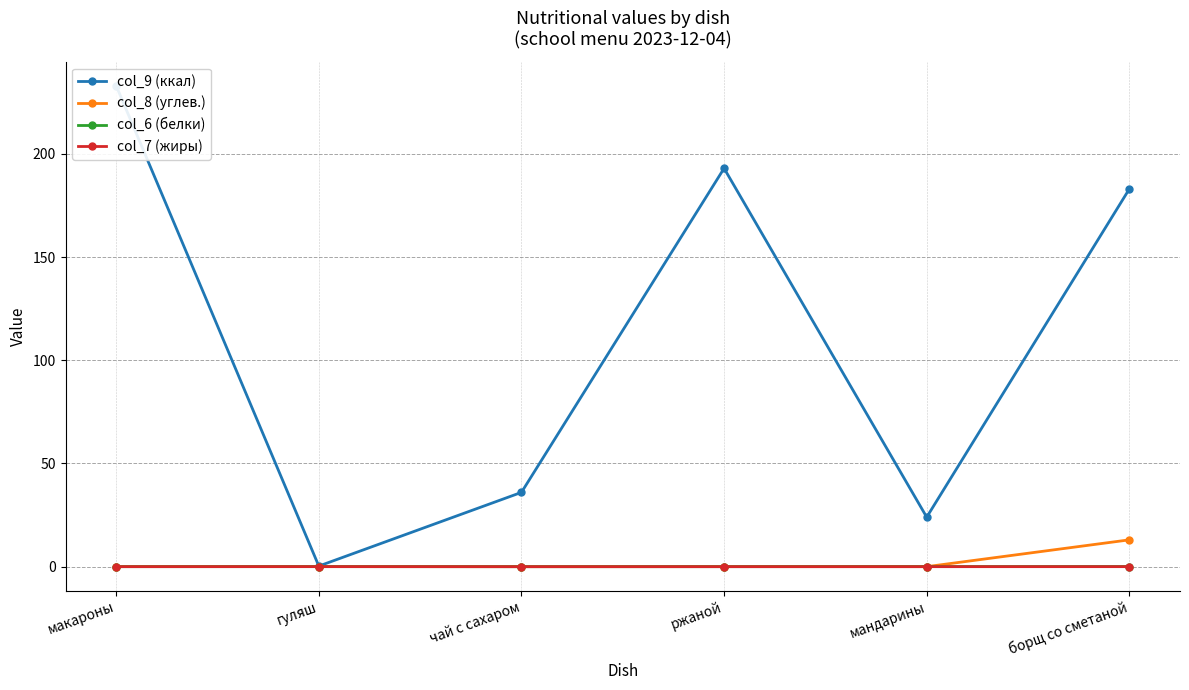

Which series has the largest range (max minus min)?

col_9 (ккал)